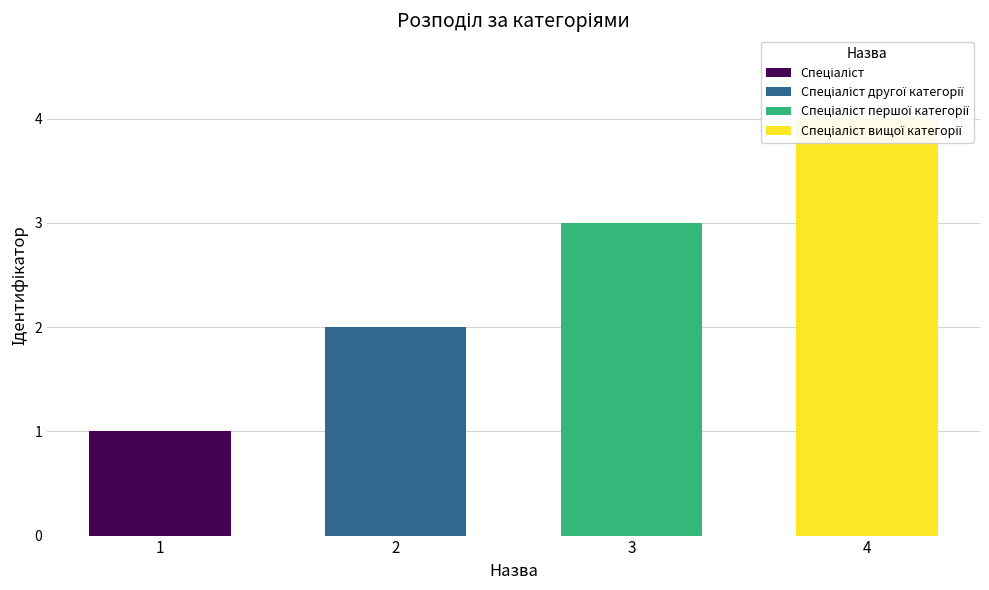

What is the label of the 2nd bar from the left?

Спеціаліст другої категорії